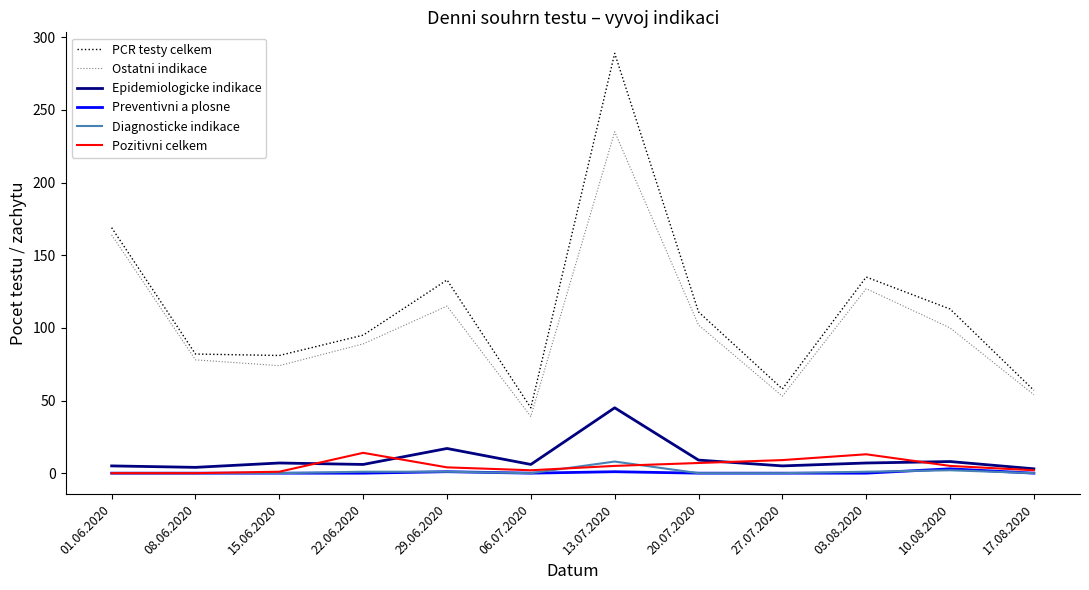

What position from the right is 29.06.2020?

8